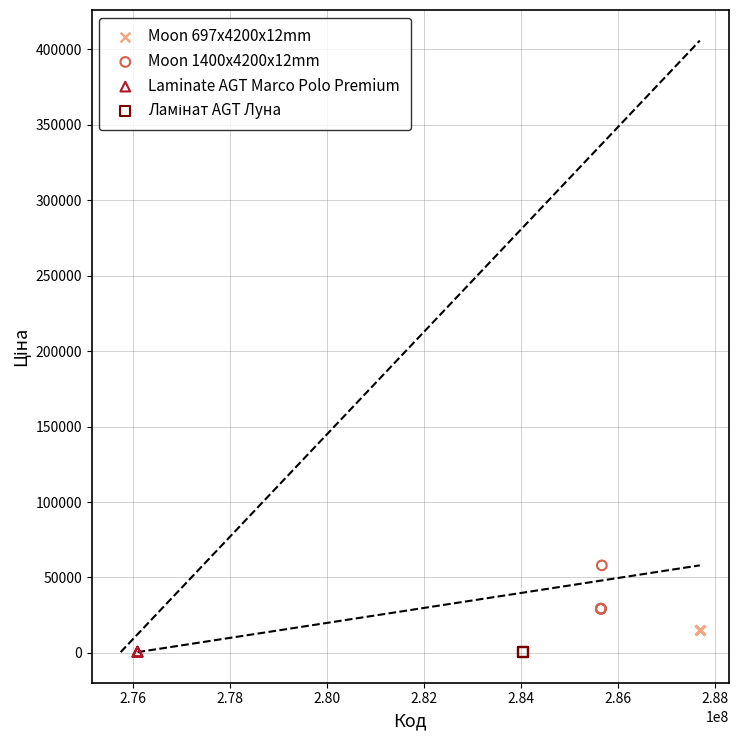

Which series reaches the maximum Y coordinate?

Moon 1400x4200x12mm